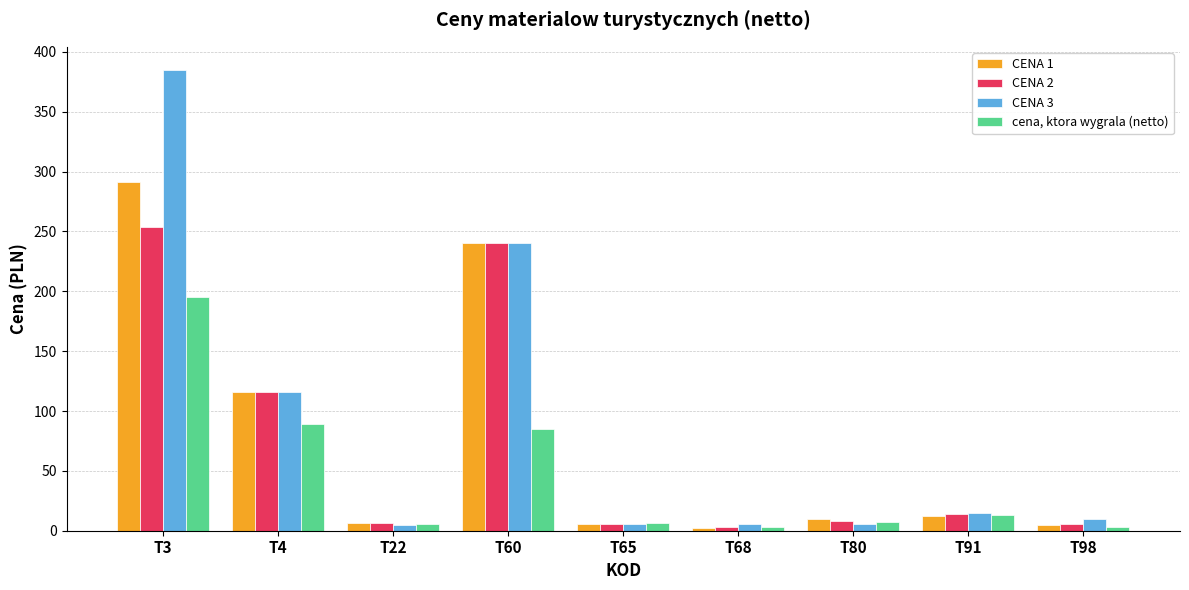

Which series has the widest spread of values?

CENA 3